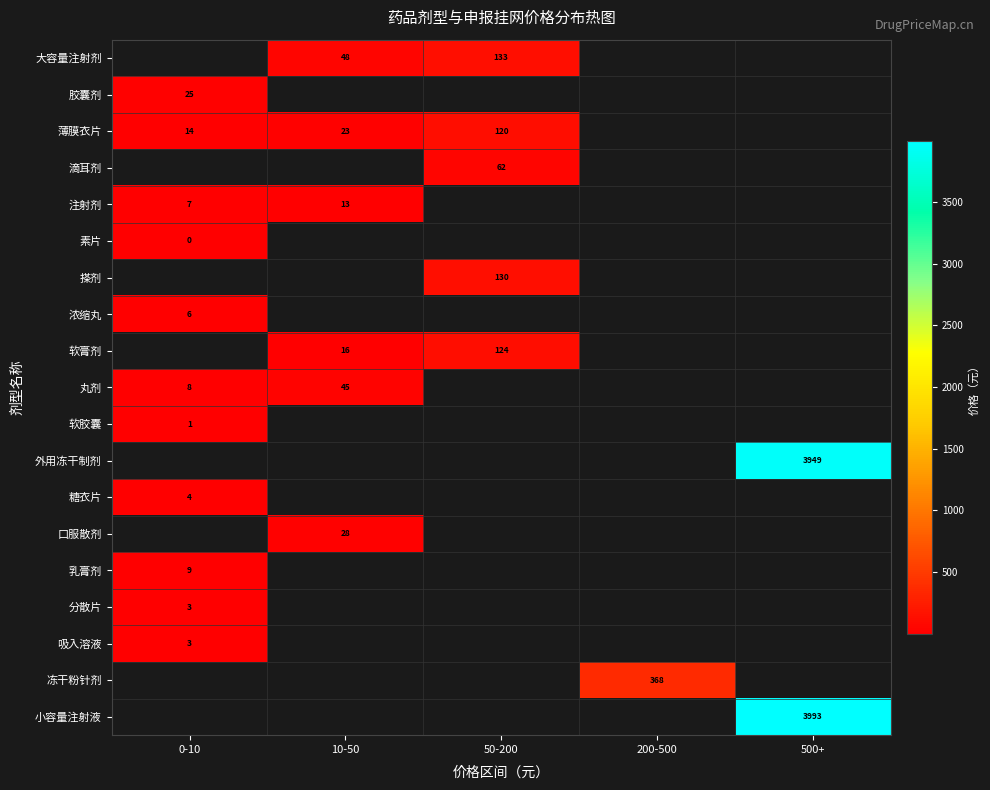

Count the number of data series in this chart.

19